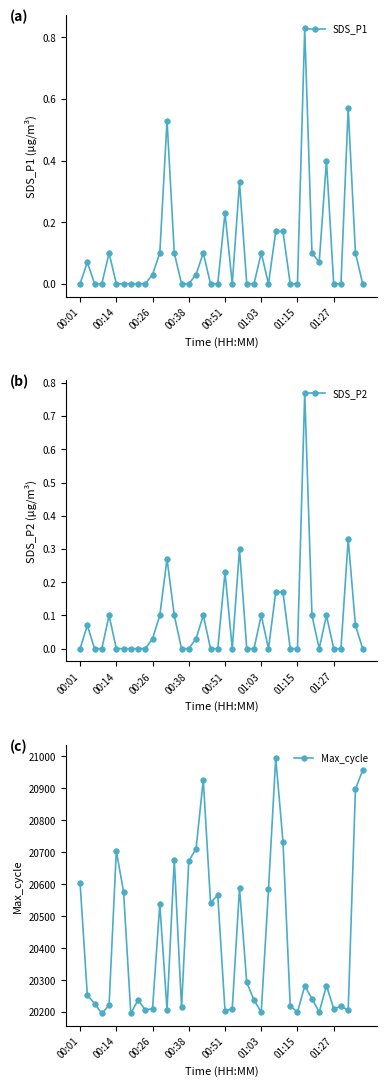

Which series changed the most between 13 and 31?

Max_cycle